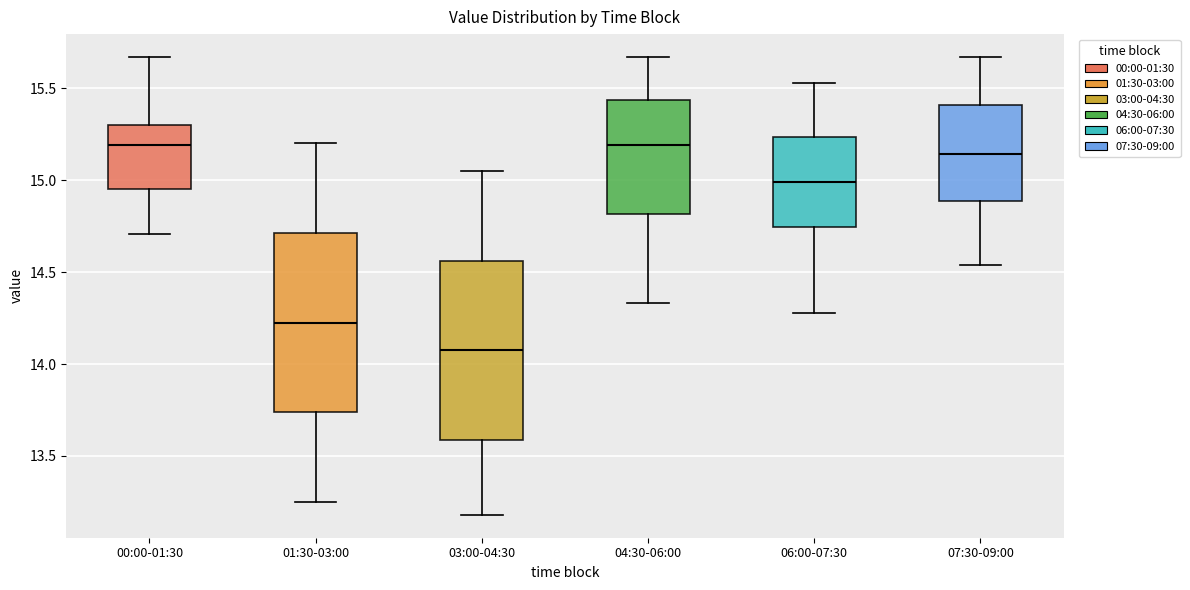

Reading left to right, transcribe this box plot: for each box, give where its median line is, the range the box spans, and where its two whiskers end, as read against the y-axis. The values are not printed on the chart, so give them approximately, as read against the axis.

00:00-01:30: median 15.20, box 14.95 to 15.30, whiskers 14.70 to 15.65
01:30-03:00: median 14.25, box 13.75 to 14.70, whiskers 13.25 to 15.20
03:00-04:30: median 14.10, box 13.60 to 14.55, whiskers 13.20 to 15.05
04:30-06:00: median 15.20, box 14.80 to 15.45, whiskers 14.35 to 15.65
06:00-07:30: median 15.00, box 14.75 to 15.25, whiskers 14.30 to 15.55
07:30-09:00: median 15.15, box 14.90 to 15.40, whiskers 14.55 to 15.65